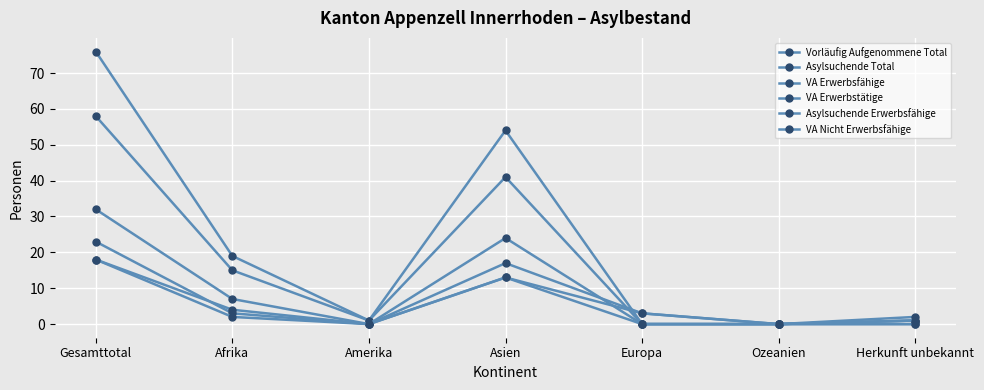

Does the chart have visible grid lines?

Yes